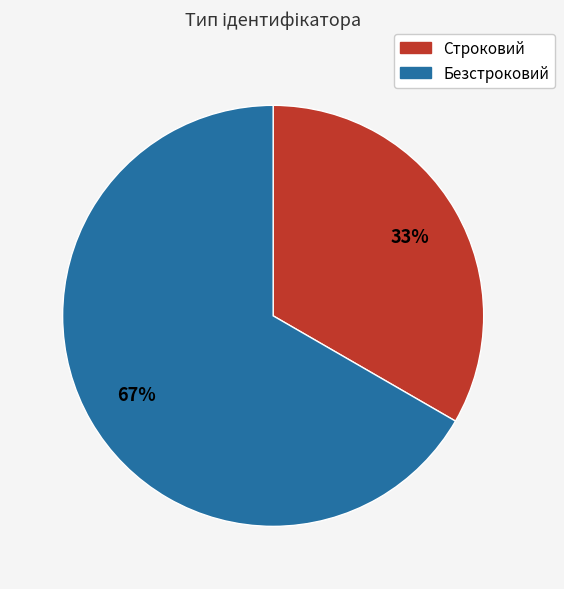

How many segments does this pie chart have?

2